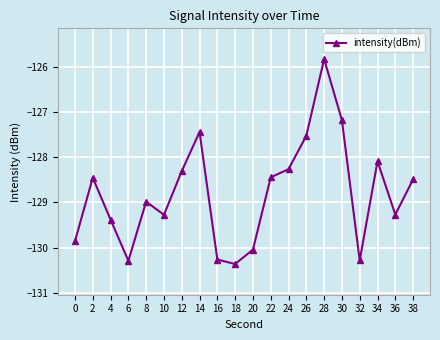

Is it true that the value at 30 is -127.2?

True